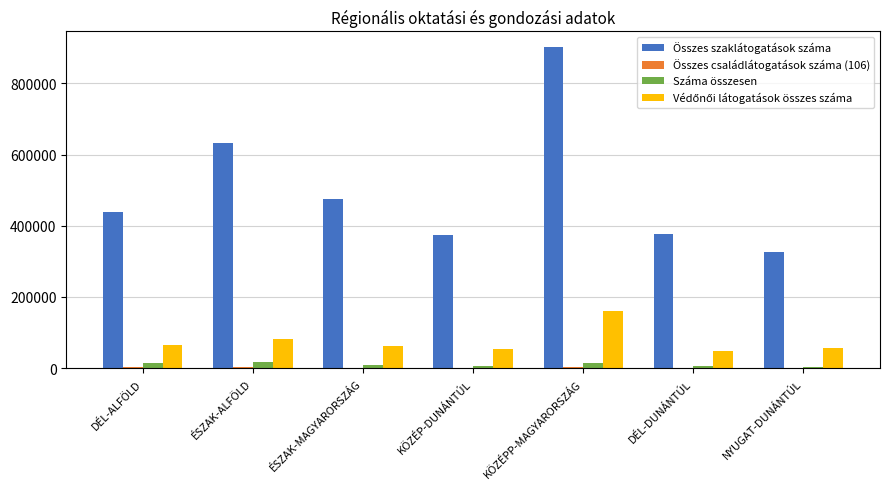

At which category is the sum across all series the highest?

KÖZÉPP-MAGYARORSZÁG